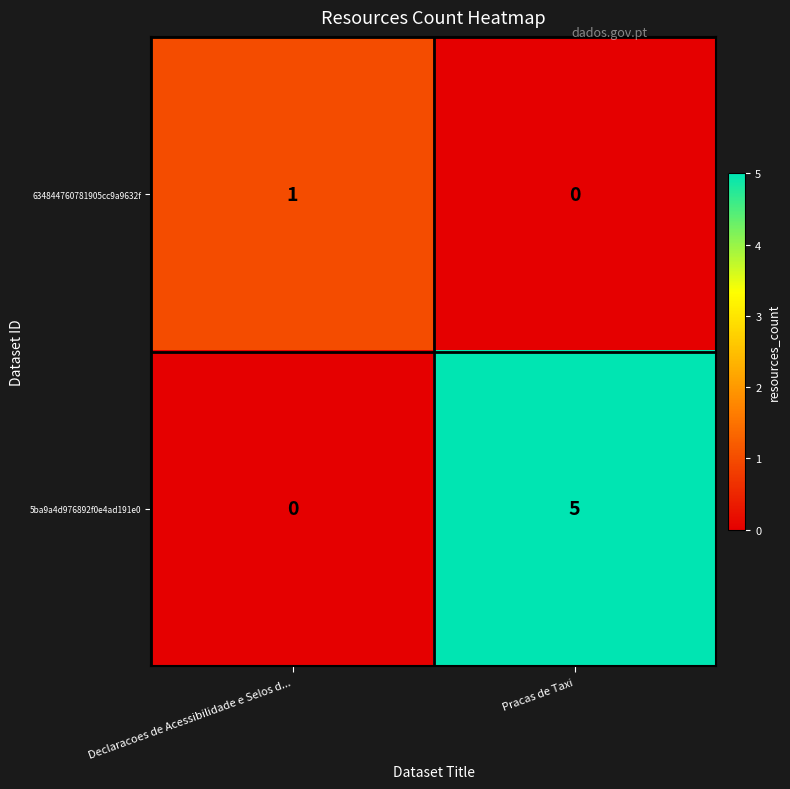

What is the sum of the 5ba9a4d976892f0e4ad191e0 values at Pracas de Taxi and Declaracoes de Acessibilidade e Selos d...?

5